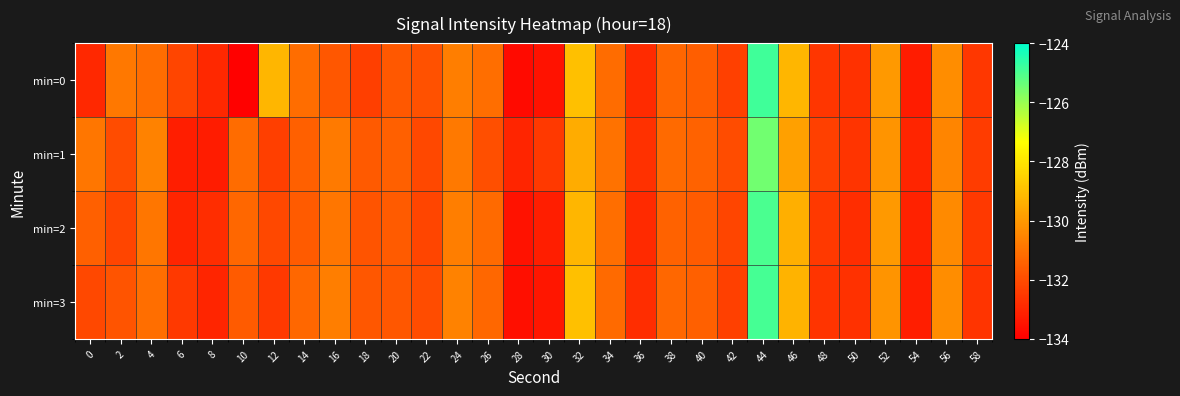

Which has a higher value, 58 or 2?

2